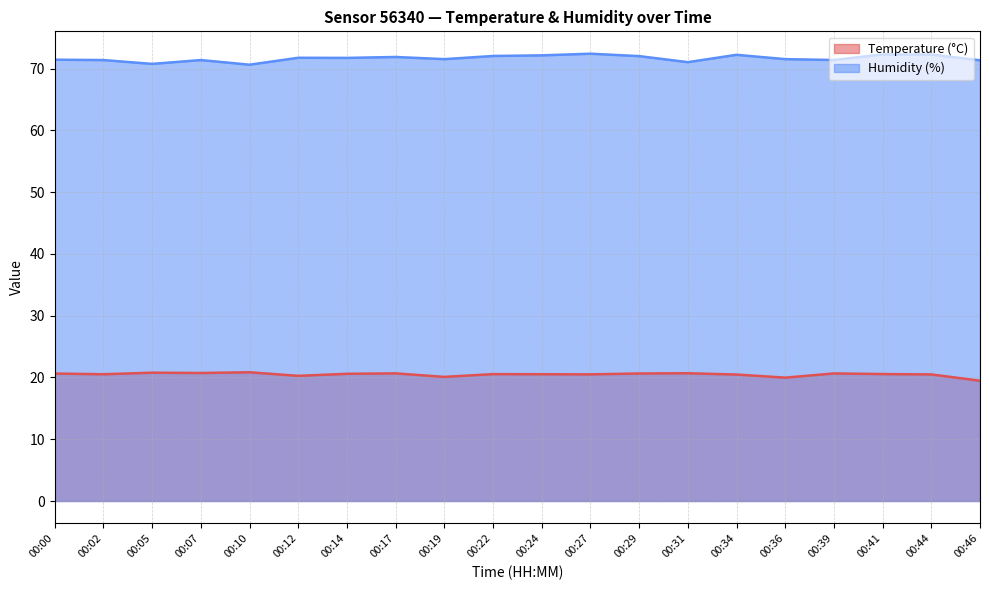

What value does the Temperature (°C) series have at 00:46?

19.5